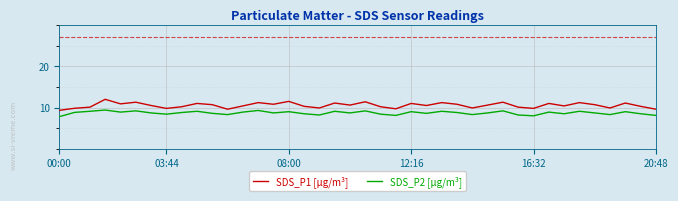

Which series has the widest spread of values?

SDS_P1 [µg/m³]